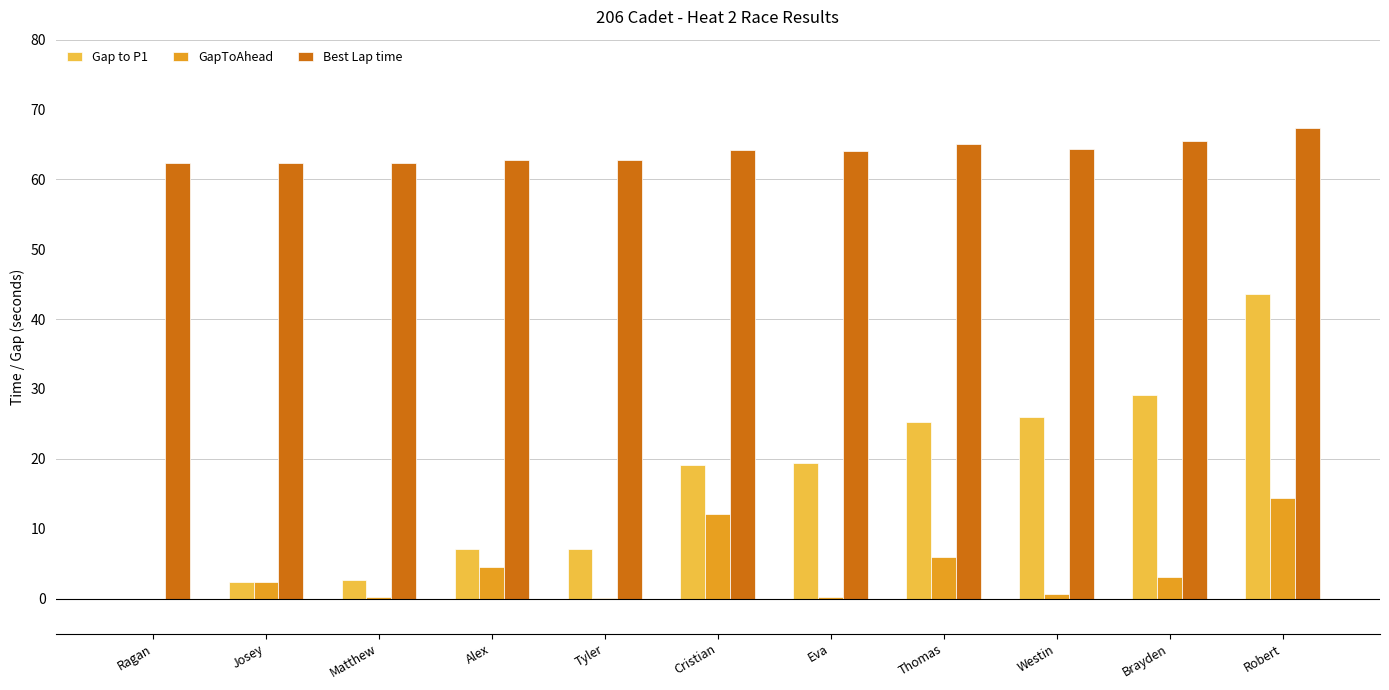

What is the spread (max minus min) of values at Tyler?

62.7